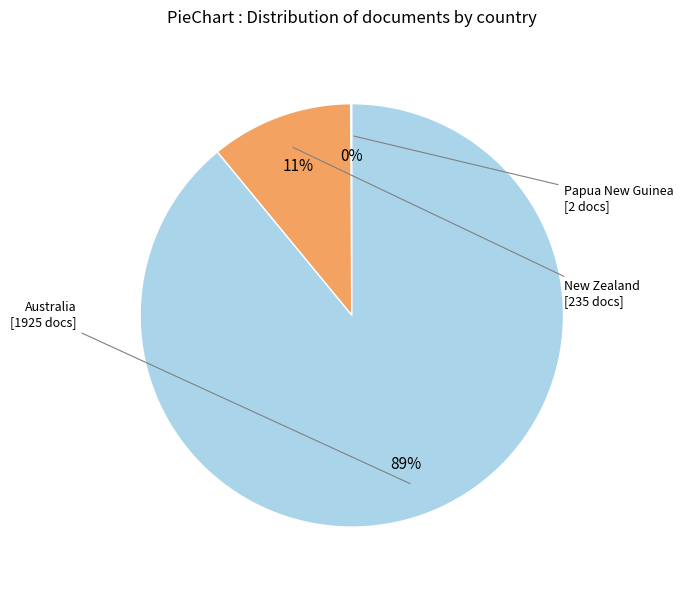

To the nearest percent, what is the average slice percentage?

33%